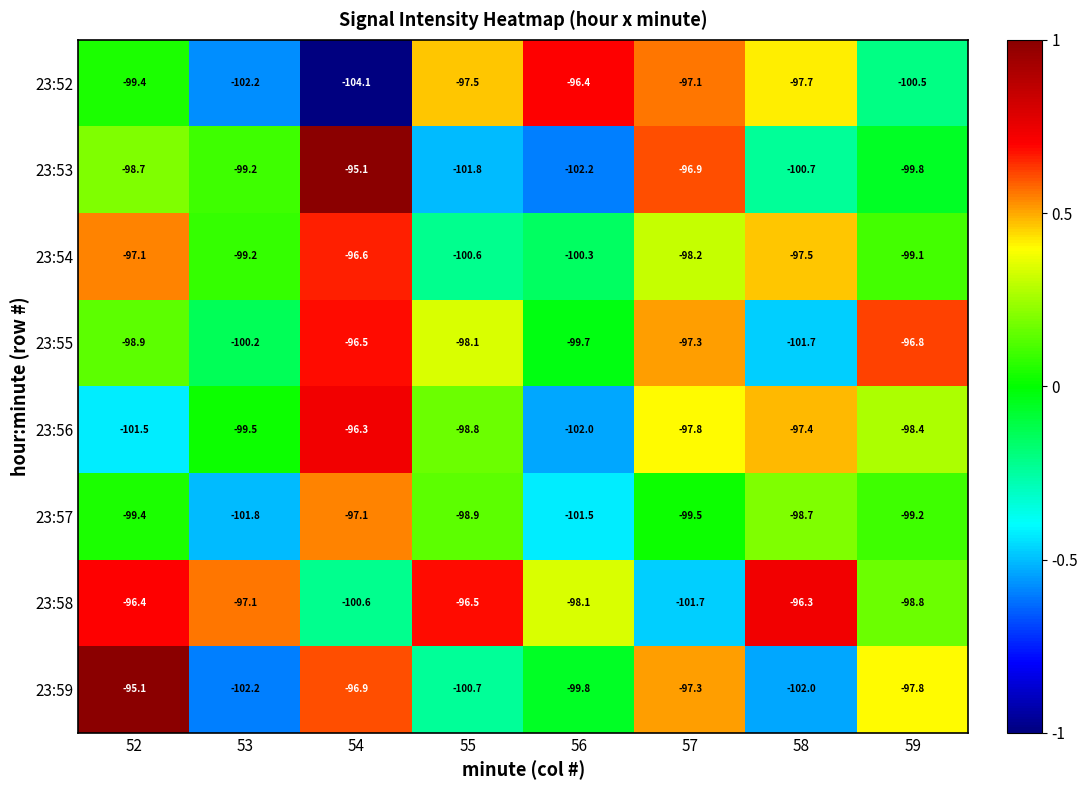

Count the number of data series in this chart.

8